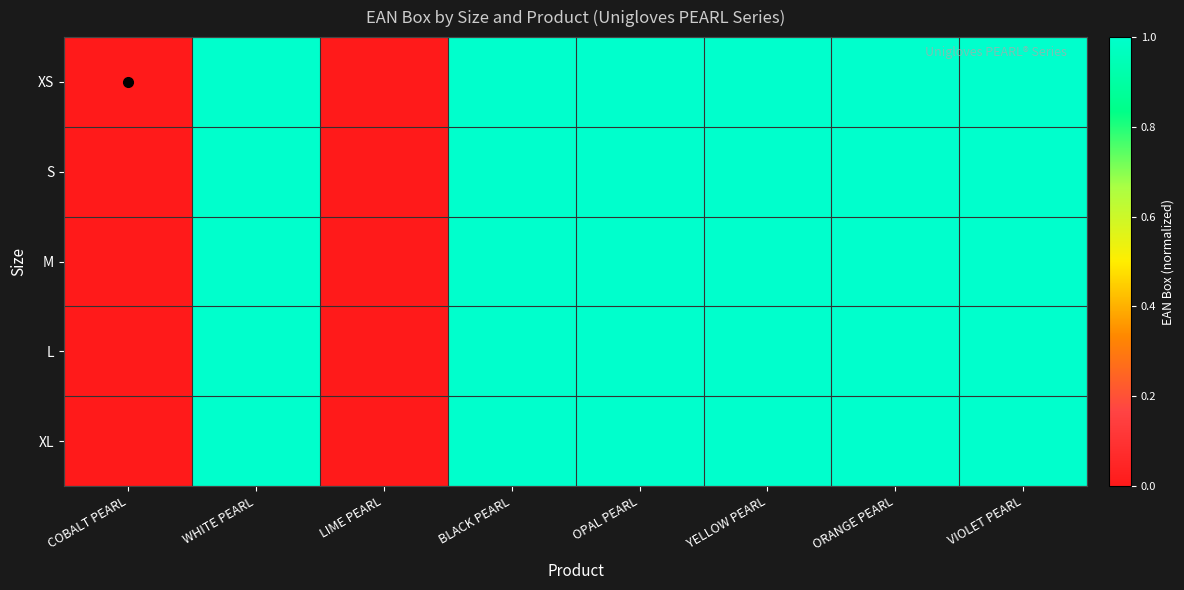

Reading right to left, extract all data points from this chart.

XS: VIOLET PEARL=1.0	ORANGE PEARL=1.0	YELLOW PEARL=1.0	OPAL PEARL=1.0	BLACK PEARL=1.0	LIME PEARL=0.0	WHITE PEARL=1.0	COBALT PEARL=0.0
S: VIOLET PEARL=1.0	ORANGE PEARL=1.0	YELLOW PEARL=1.0	OPAL PEARL=1.0	BLACK PEARL=1.0	LIME PEARL=0.0	WHITE PEARL=1.0	COBALT PEARL=0.0
M: VIOLET PEARL=1.0	ORANGE PEARL=1.0	YELLOW PEARL=1.0	OPAL PEARL=1.0	BLACK PEARL=1.0	LIME PEARL=0.0	WHITE PEARL=1.0	COBALT PEARL=0.0
L: VIOLET PEARL=1.0	ORANGE PEARL=1.0	YELLOW PEARL=1.0	OPAL PEARL=1.0	BLACK PEARL=1.0	LIME PEARL=0.0	WHITE PEARL=1.0	COBALT PEARL=0.0
XL: VIOLET PEARL=1.0	ORANGE PEARL=1.0	YELLOW PEARL=1.0	OPAL PEARL=1.0	BLACK PEARL=1.0	LIME PEARL=0.0	WHITE PEARL=1.0	COBALT PEARL=0.0